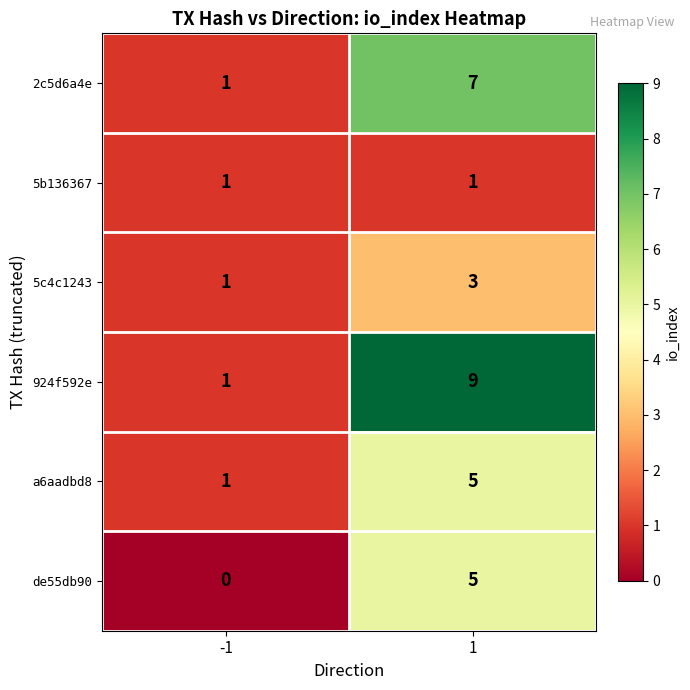

What is the sum of the a6aadbd8 values at 1 and -1?

6